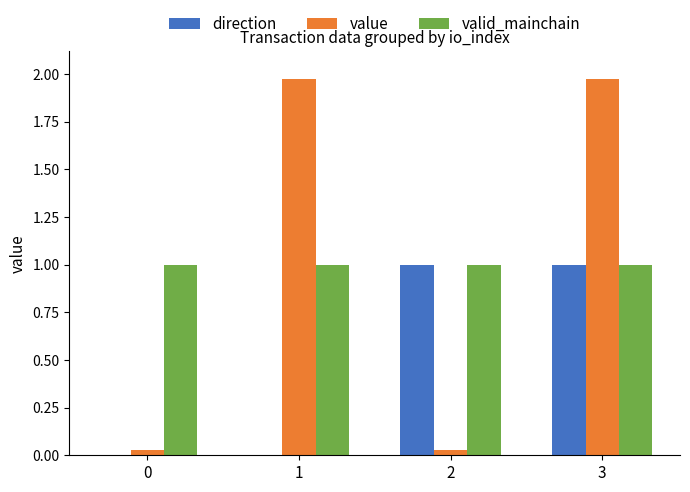

Count the direction values in the range -1 to 1.

4